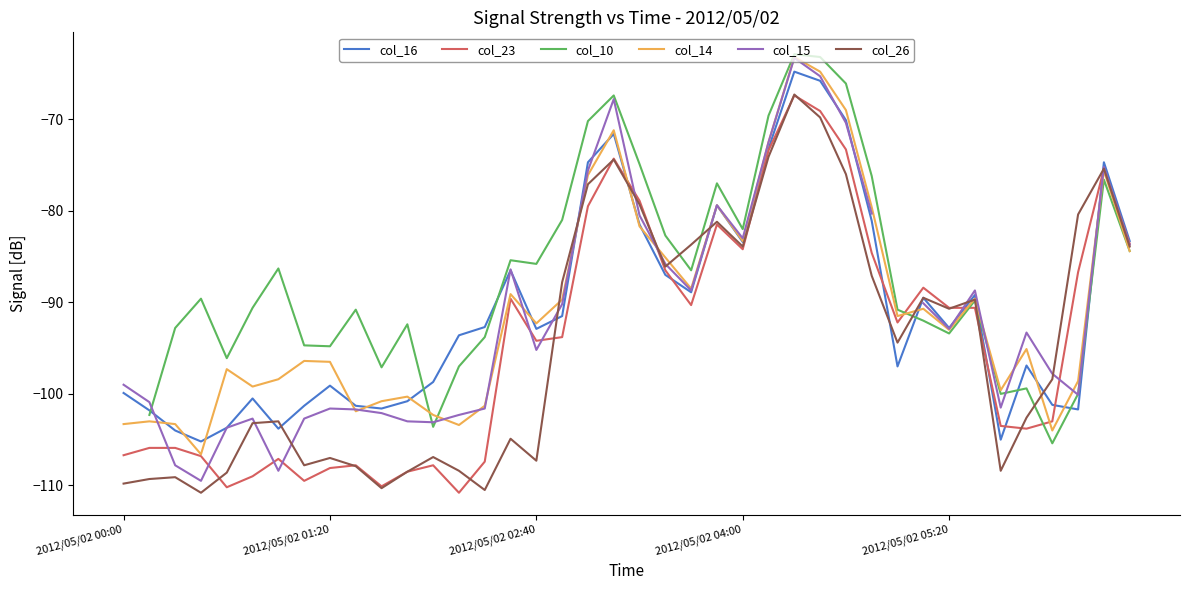

Which has a higher value, 25 or 9?

25